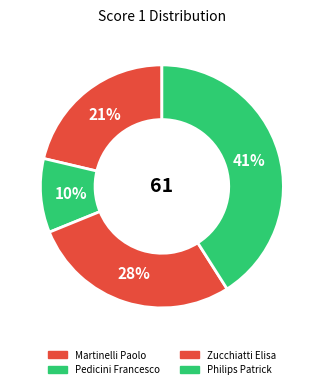

To the nearest percent, what is the average slice percentage?

25%